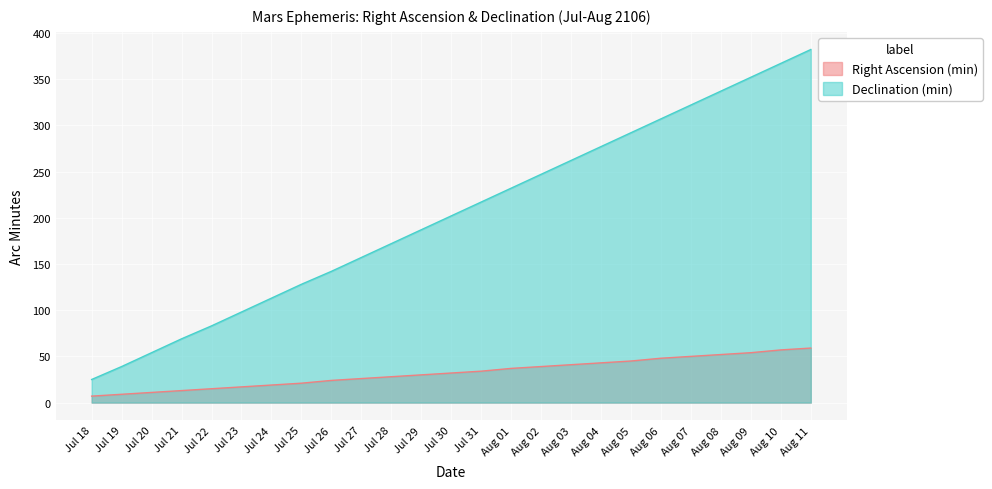

Reading left to right, extract all data points from this chart.

Right Ascension (min): Jul 18=7	Jul 19=9	Jul 20=11	Jul 21=13	Jul 22=15	Jul 23=17	Jul 24=19	Jul 25=21	Jul 26=24	Jul 27=26	Jul 28=28	Jul 29=30	Jul 30=32	Jul 31=34	Aug 01=37	Aug 02=39	Aug 03=41	Aug 04=43	Aug 05=45	Aug 06=48	Aug 07=50	Aug 08=52	Aug 09=54	Aug 10=57	Aug 11=59
Declination (min): Jul 18=25	Jul 19=39	Jul 20=54	Jul 21=69	Jul 22=83	Jul 23=98	Jul 24=113	Jul 25=128	Jul 26=142	Jul 27=157	Jul 28=172	Jul 29=187	Jul 30=202	Jul 31=217	Aug 01=232	Aug 02=247	Aug 03=262	Aug 04=277	Aug 05=292	Aug 06=307	Aug 07=322	Aug 08=337	Aug 09=352	Aug 10=367	Aug 11=382